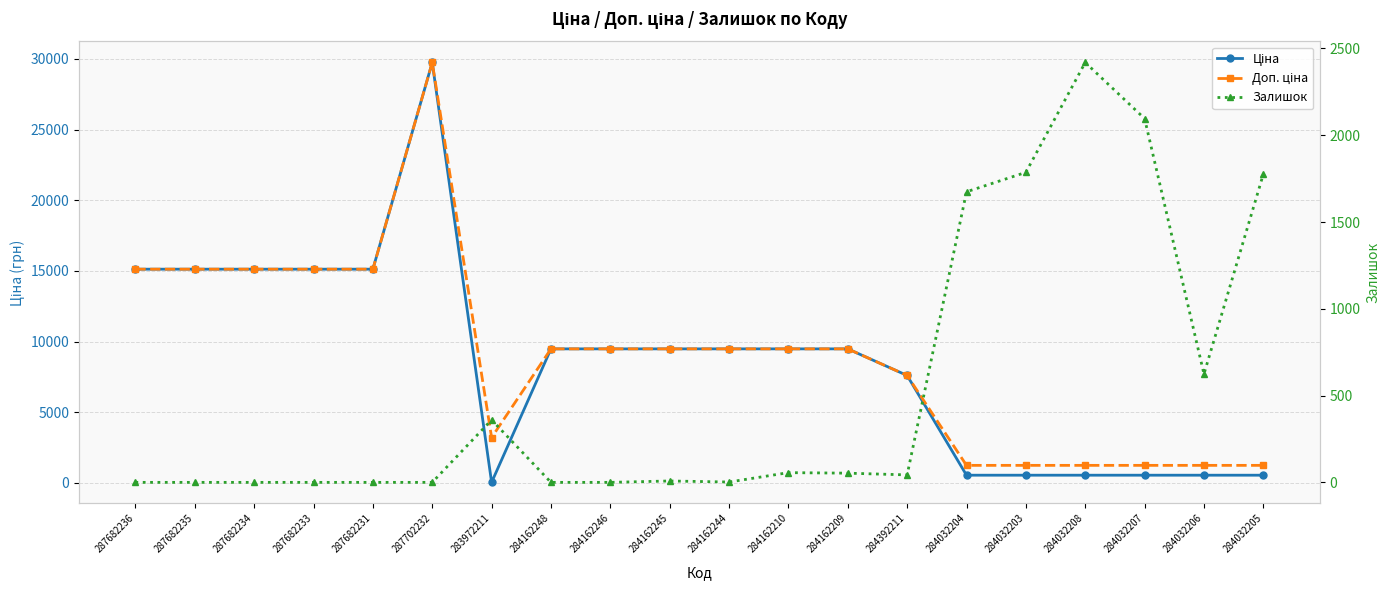

What are all the series names shown in the legend?

Ціна, Доп. ціна, Залишок